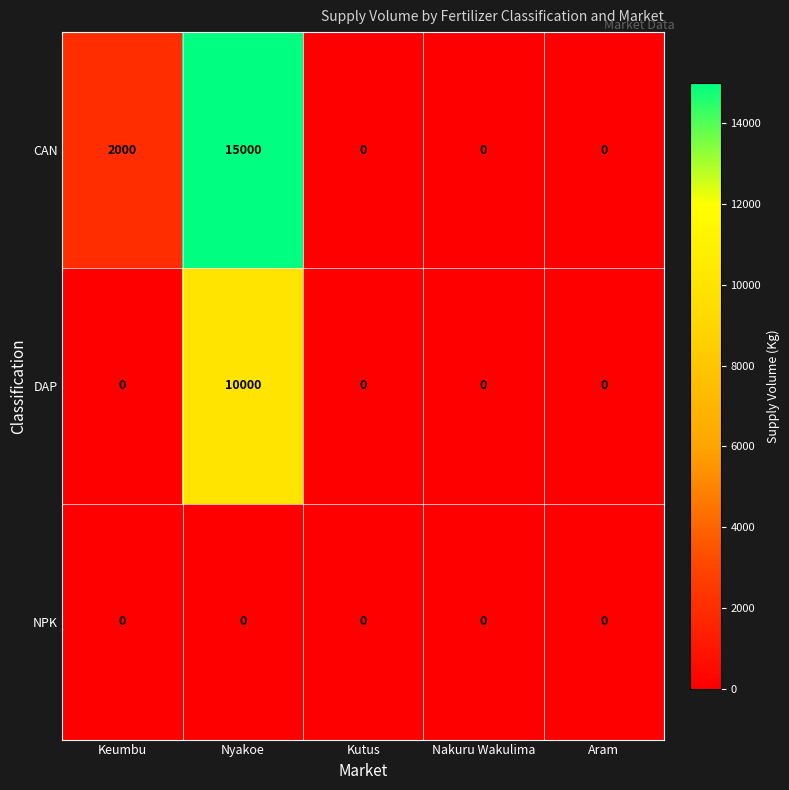

How many series are shown in this chart?

3